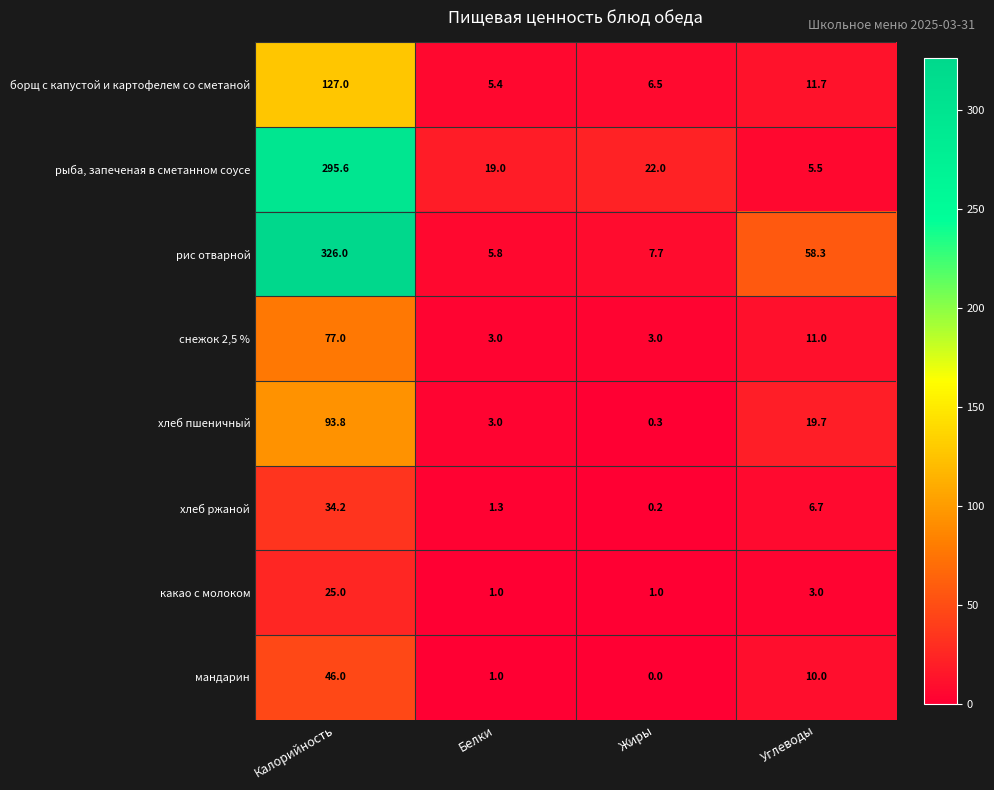

What value does the рыба, запеченая в сметанном соусе series have at Белки?

19.0